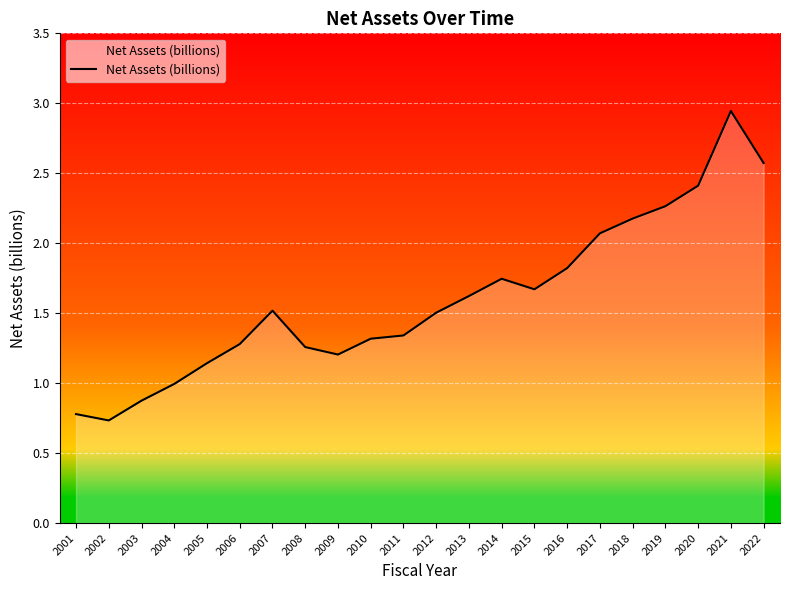

What value does the data have at 2020?

2.4